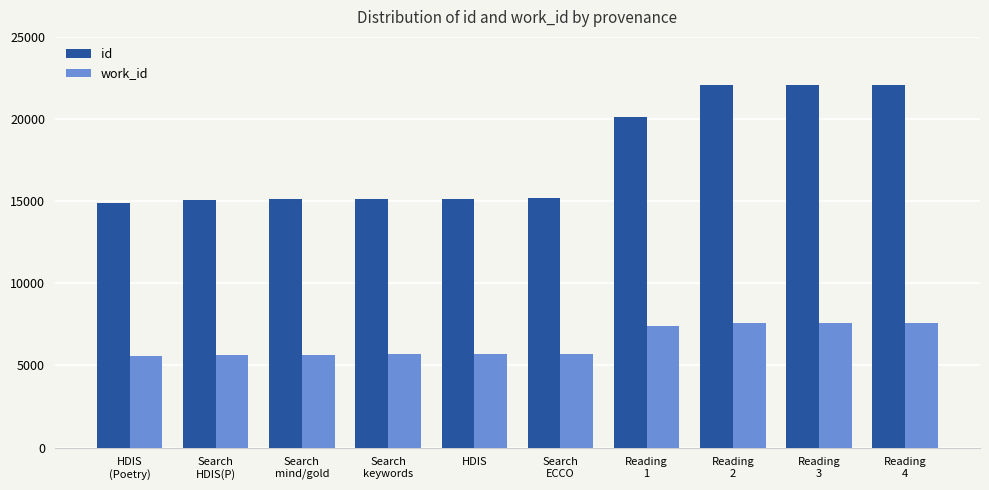

Is it true that id equals 15159 at HDIS?

True